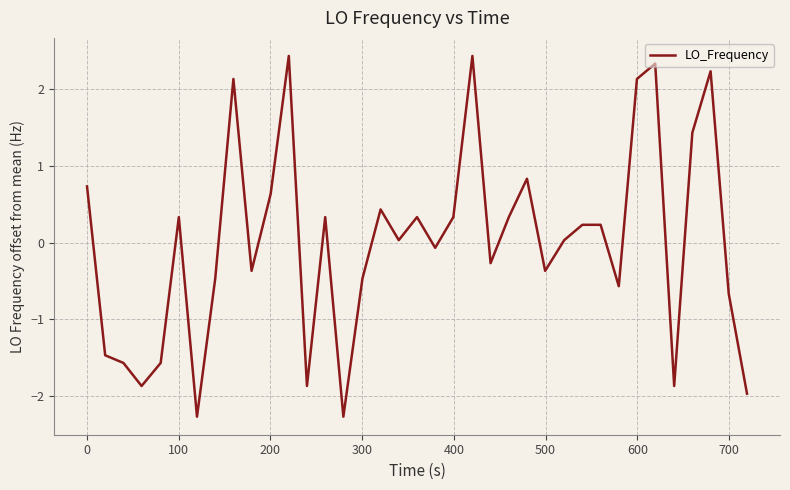

What is the smallest value displayed?

-2.3